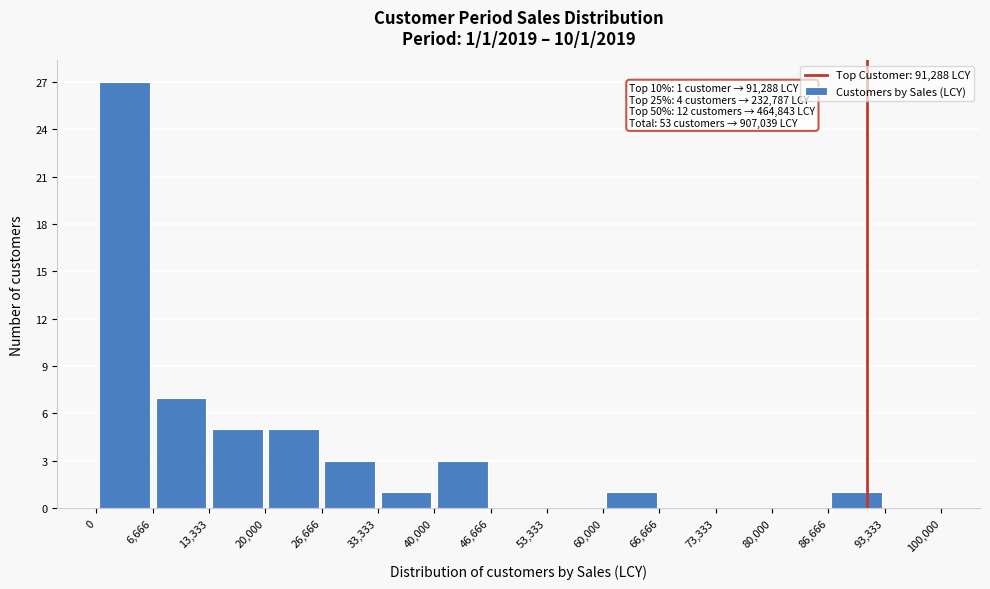

Over which range of the x-axis is the bar tallest?

0 to 6,666